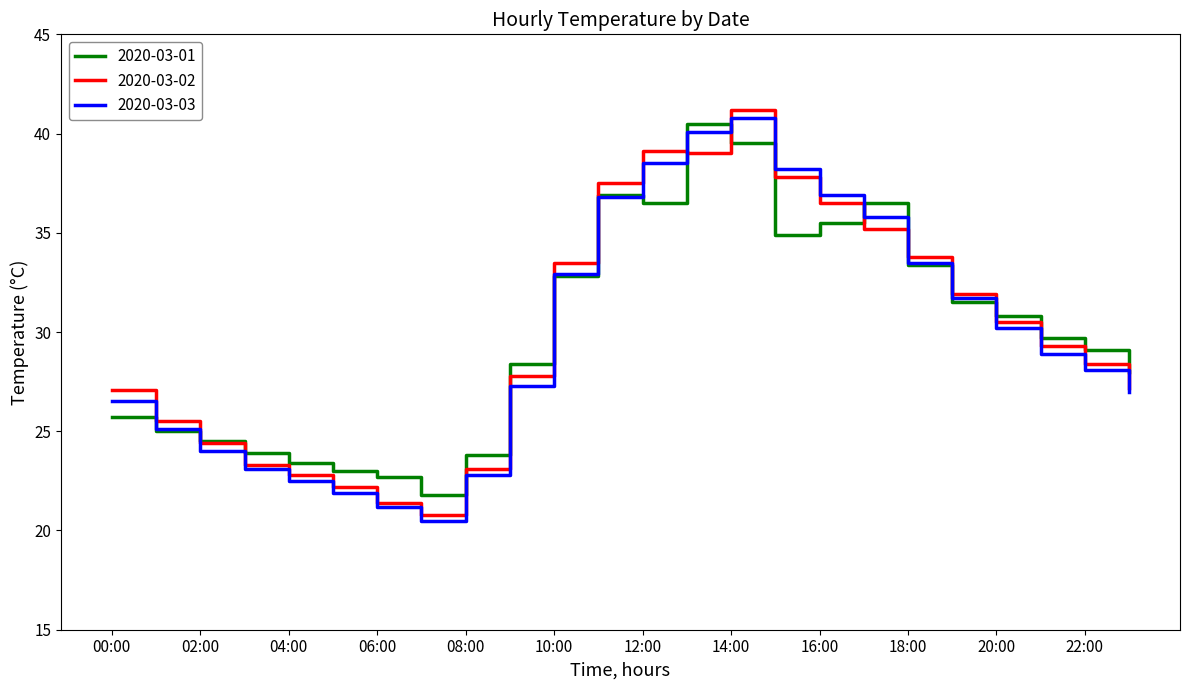

What is the difference between the maximum and minimum values in the 2020-03-02 series?

20.4